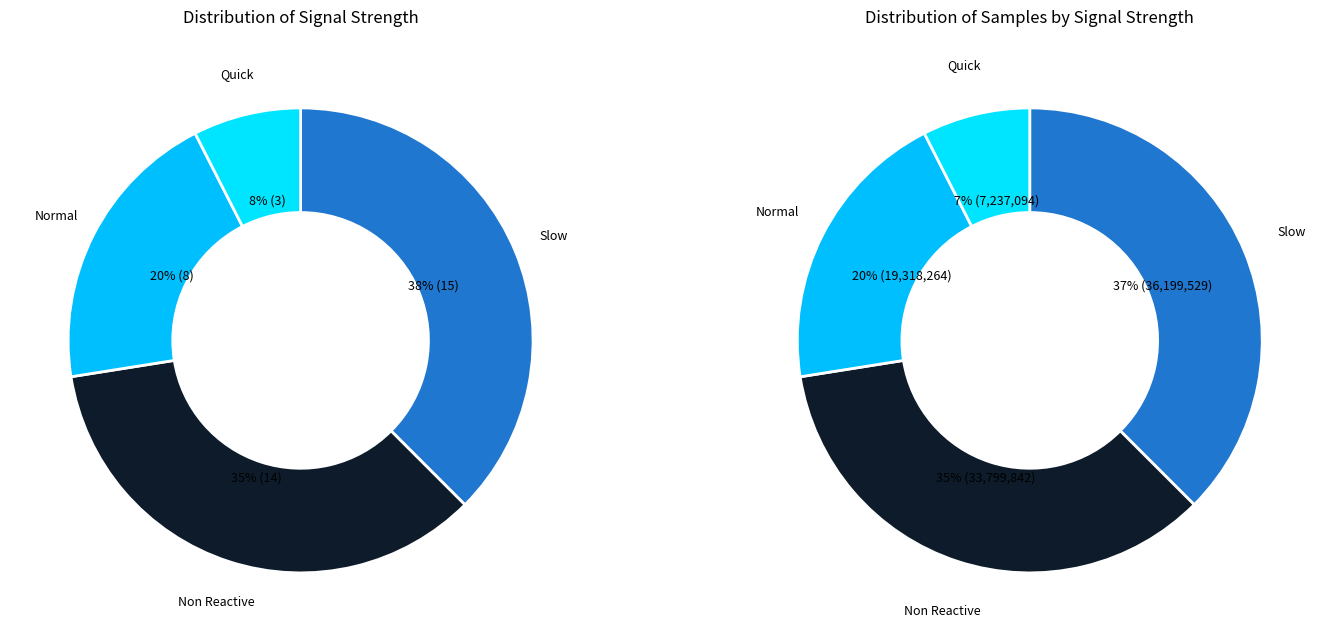

Is it true that 34 is 1% of the pie?

False